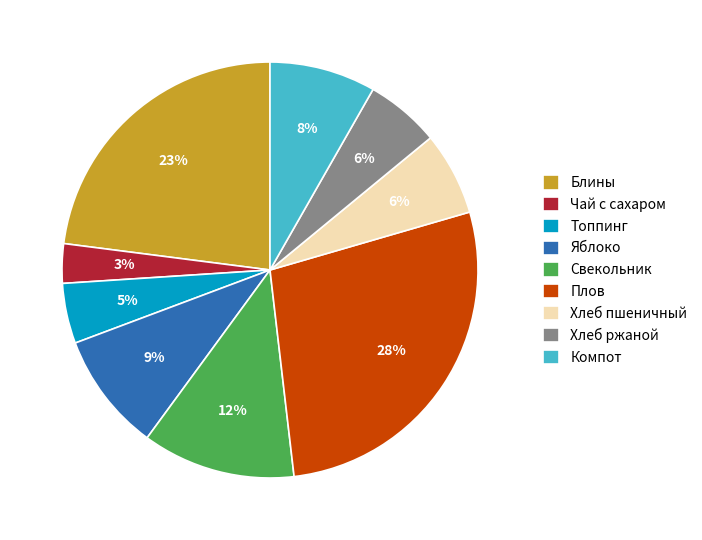

To the nearest percent, what percentage of the pie is Плов?

28%